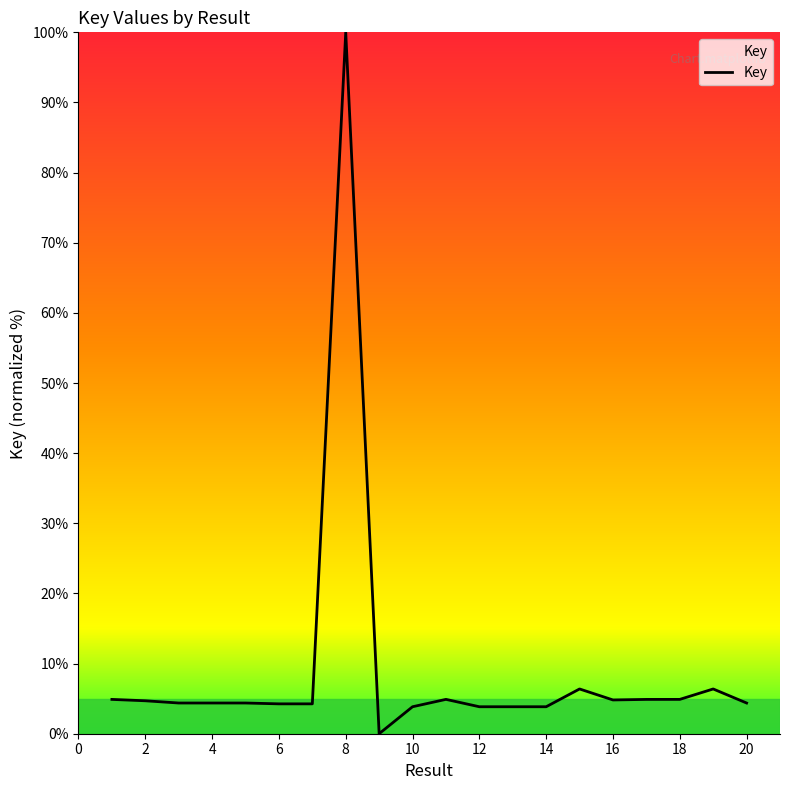

What is the greatest value displayed?

100.0